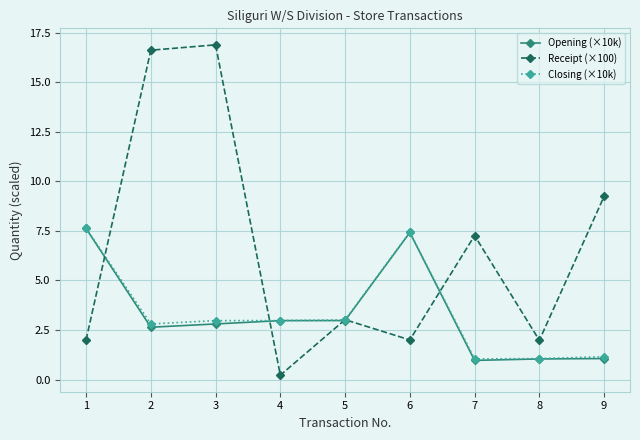

What is the total value across all series at 9?

11.5